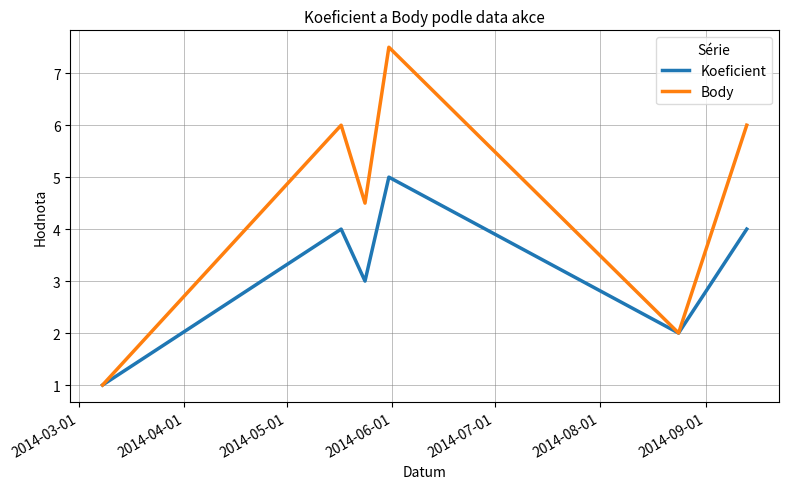

Which series has the largest range (max minus min)?

Body